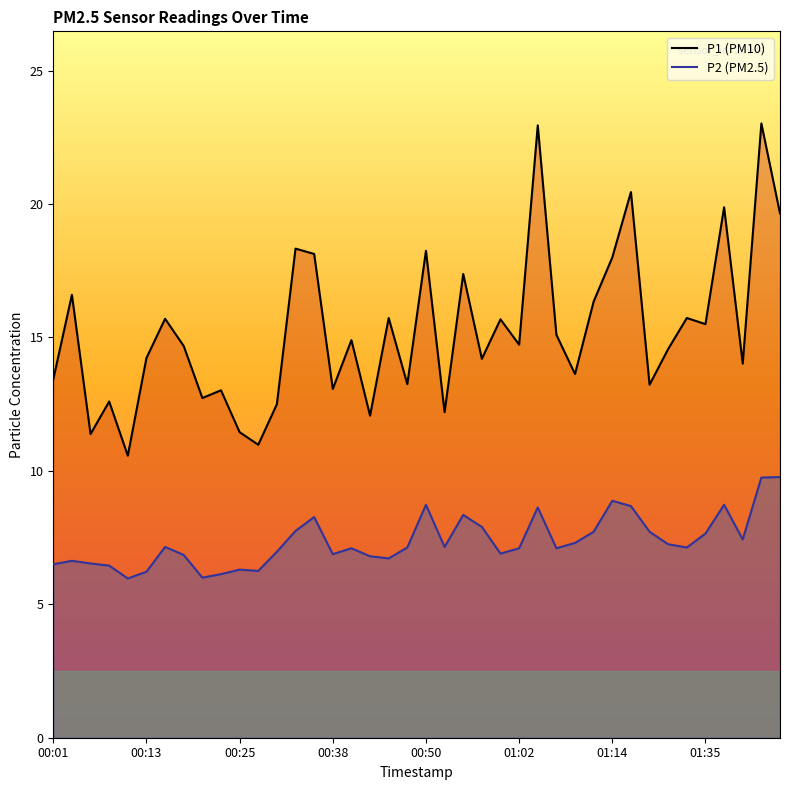

What is the label of the 29th point from the left?

01:09